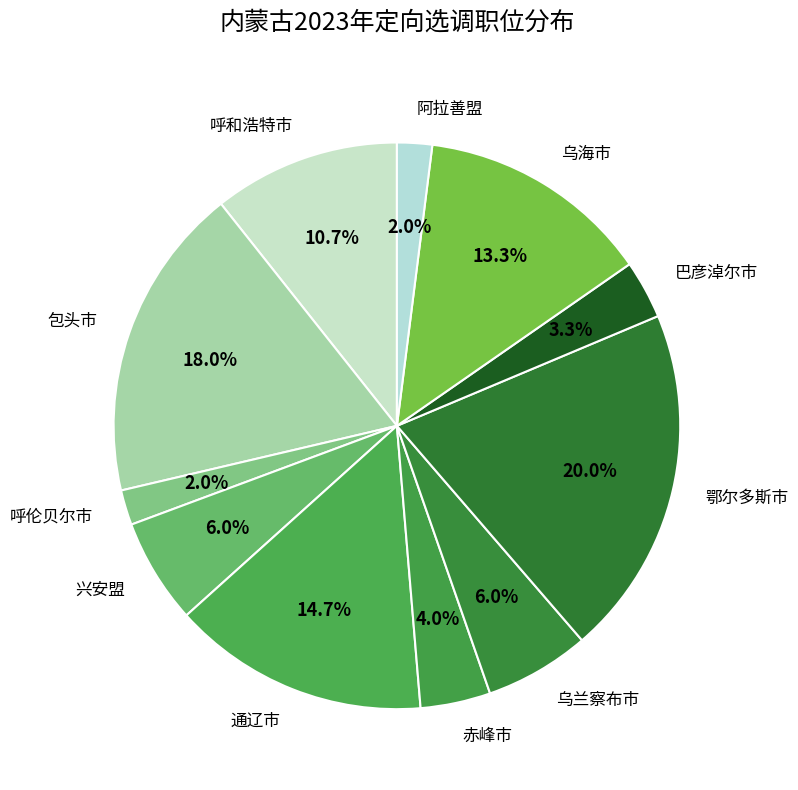

To the nearest percent, what portion does 赤峰市 represent?

4%